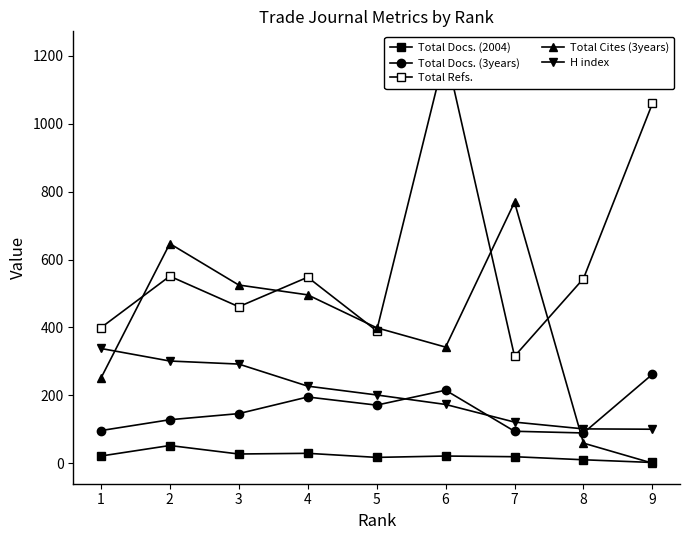

How many series are shown in this chart?

5